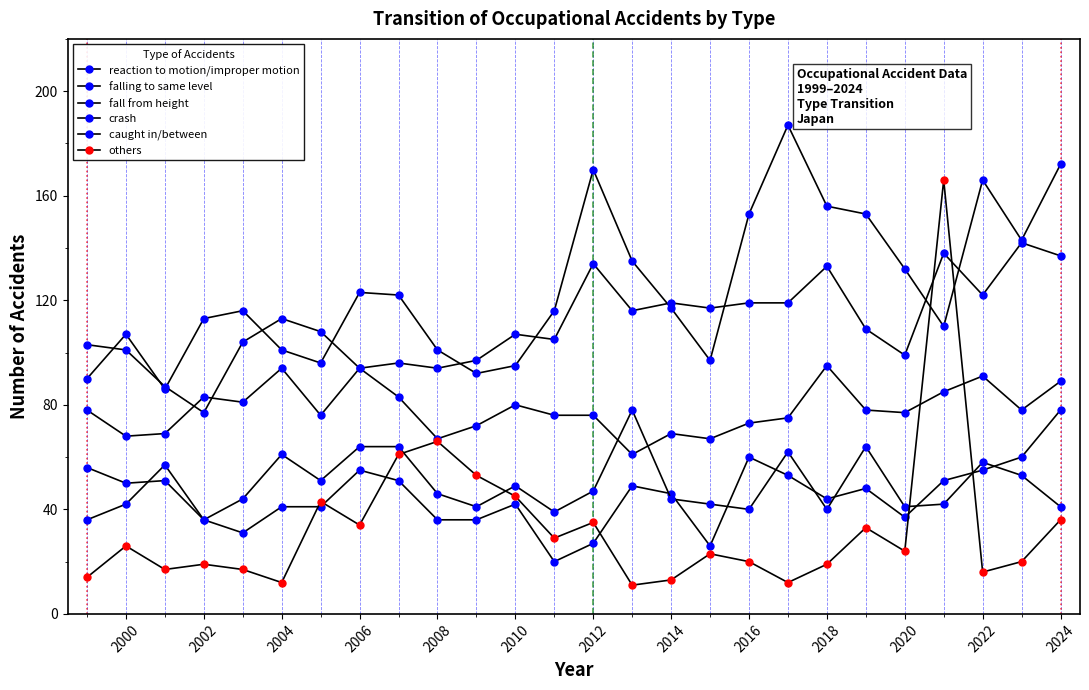

How many lines are shown in the chart?

6